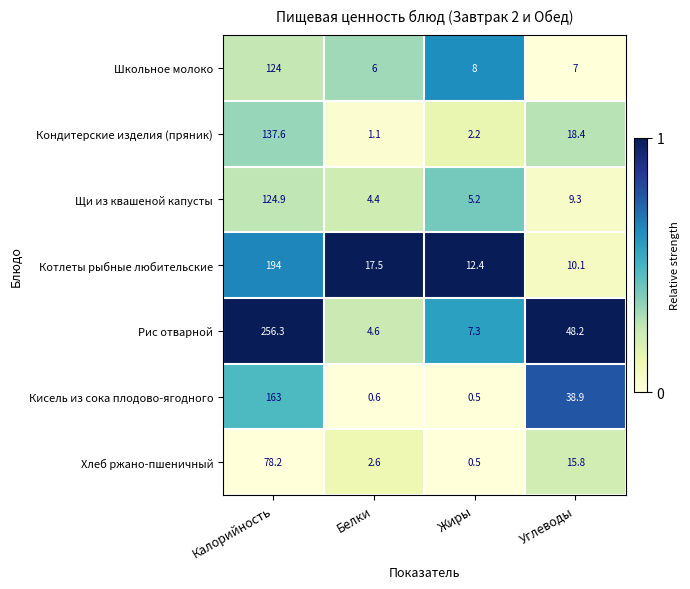

Where does the Кисель из сока плодово-ягодного series first go above 38?

Калорийность